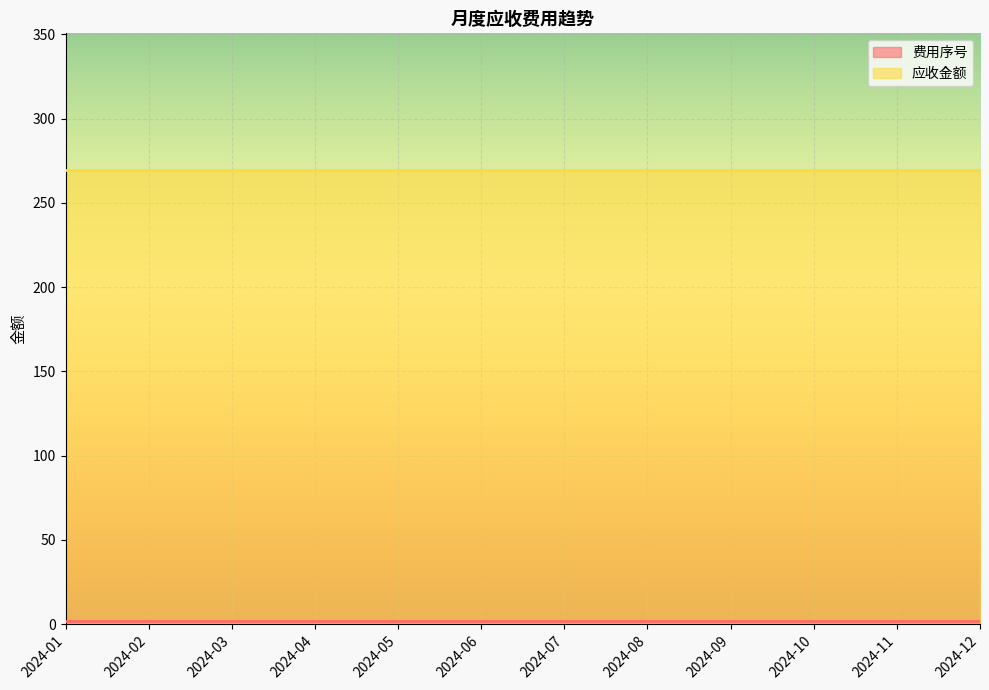

What is the value of the 应收金额 point at the 8th from the left?

269.7